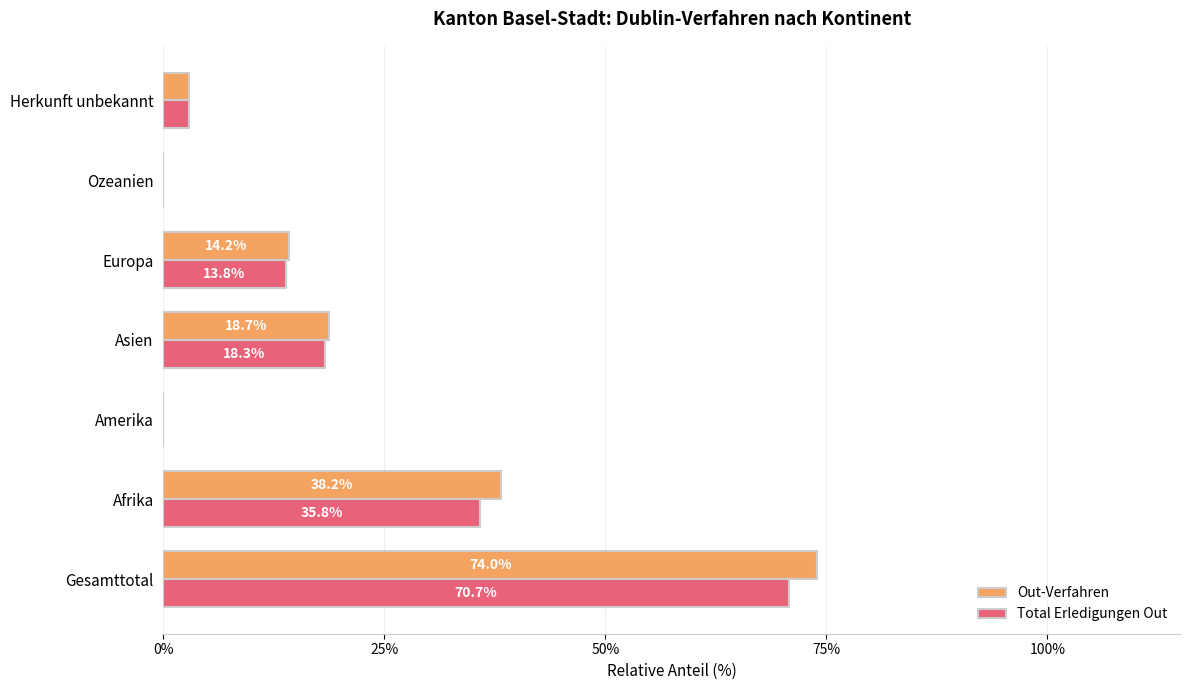

What is the sum of the Total Erledigungen Out values at Afrika and Amerika?

35.8